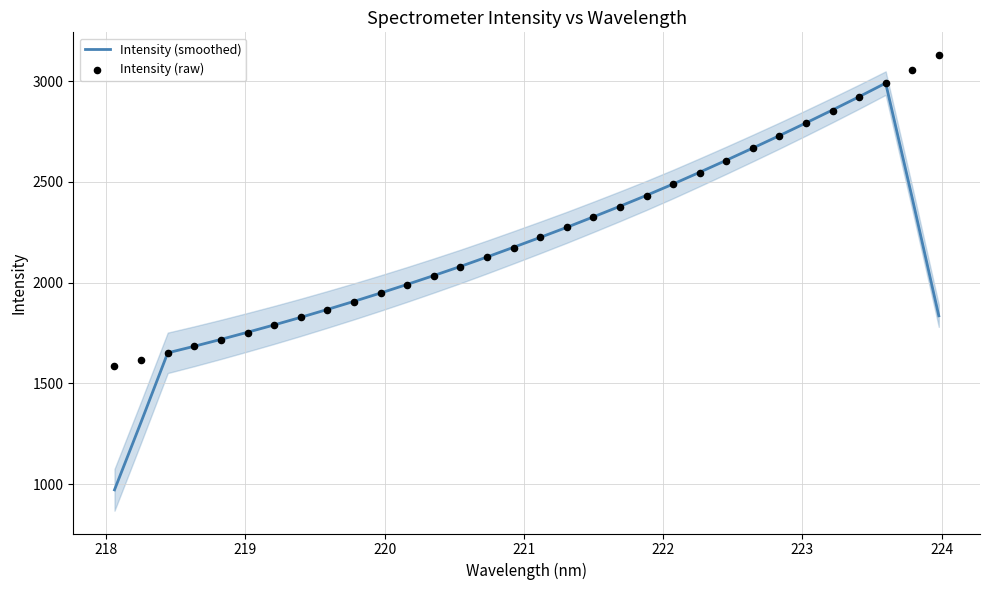

Which series reaches the minimum Y coordinate?

Intensity (smoothed)